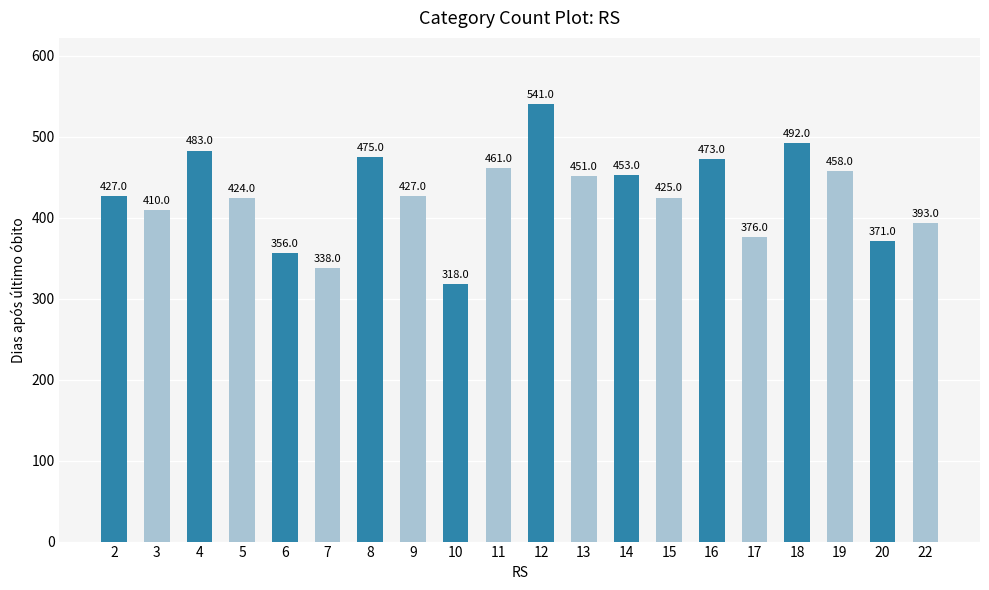

What is the minimum value shown in the chart?

318